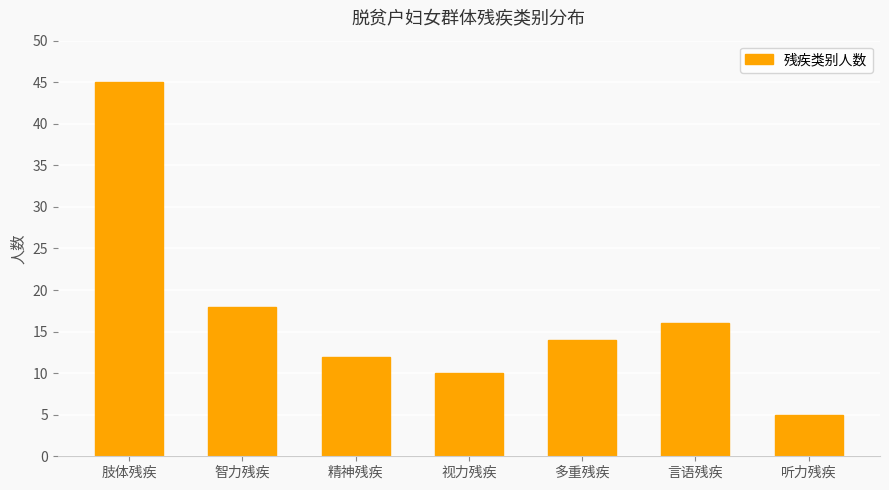

What is the label of the 7th bar from the left?

听力残疾